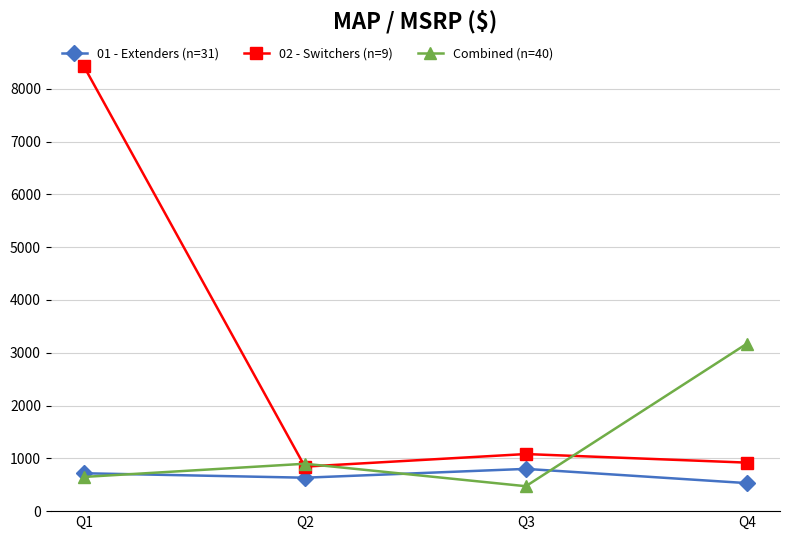

What is the difference between the maximum and minimum values in the 02 - Switchers (n=9) series?

7584.3